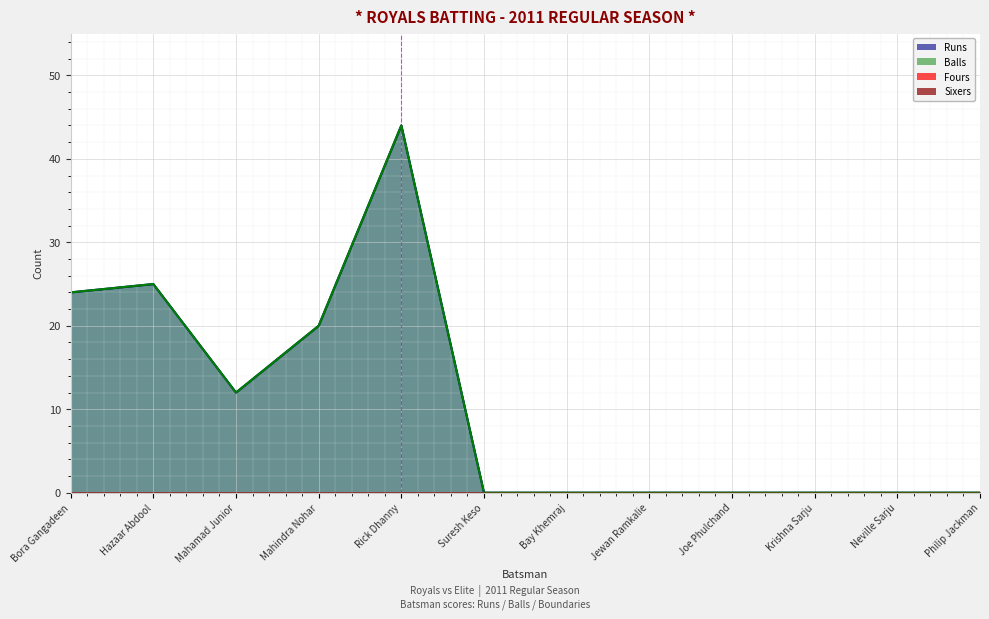

True or false: Runs and Balls cross at least once.

False